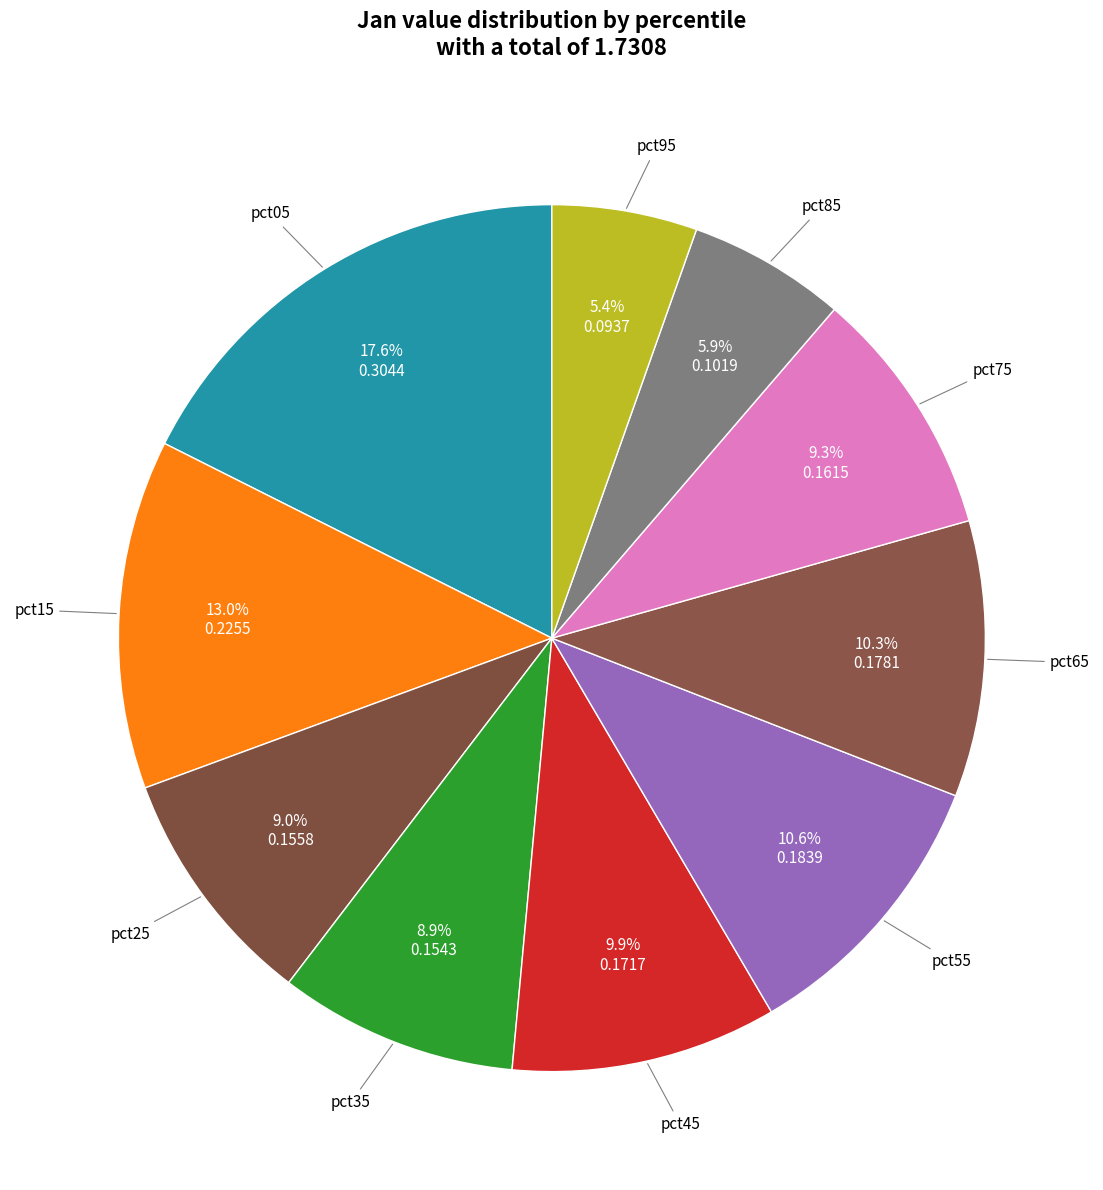

Does pct65 account for over 50% of the chart?

No